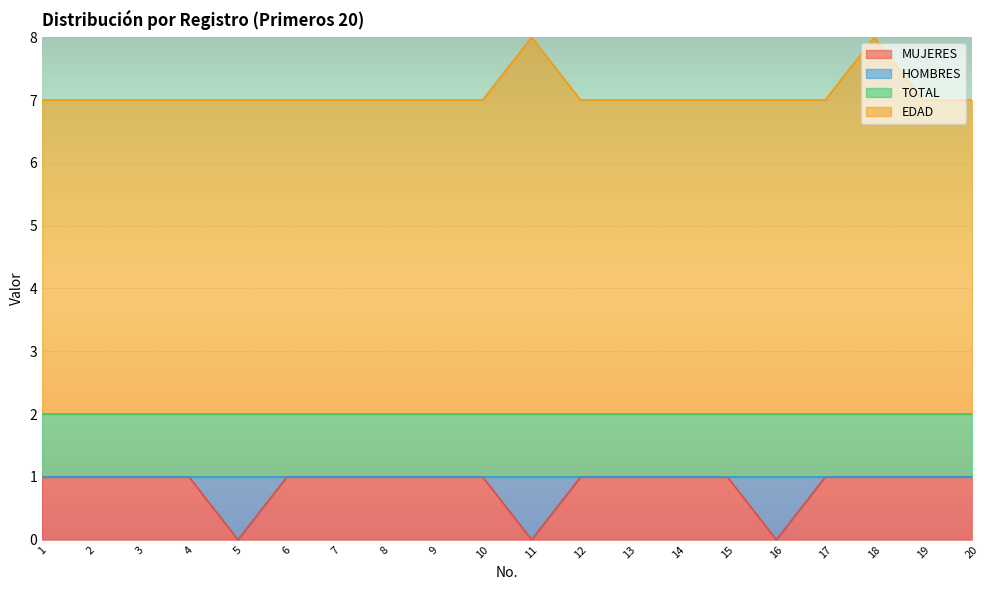

The EDAD series shows 7 at 1. True or false?

True